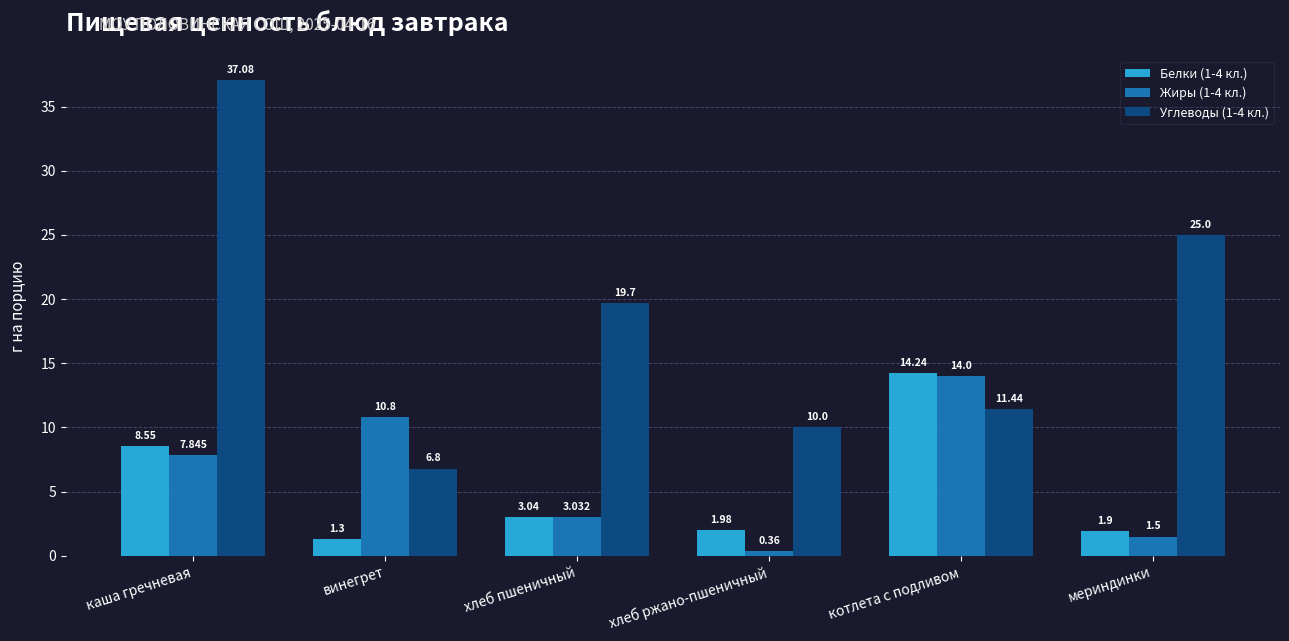

How many data points in Белки (1-4 кл.) are above 3?

3